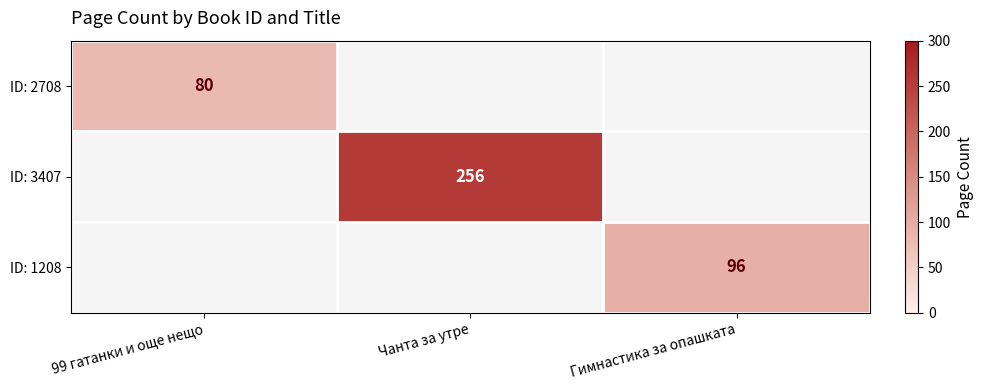

The ID: 3407 series shows 256 at Чанта за утре. True or false?

True